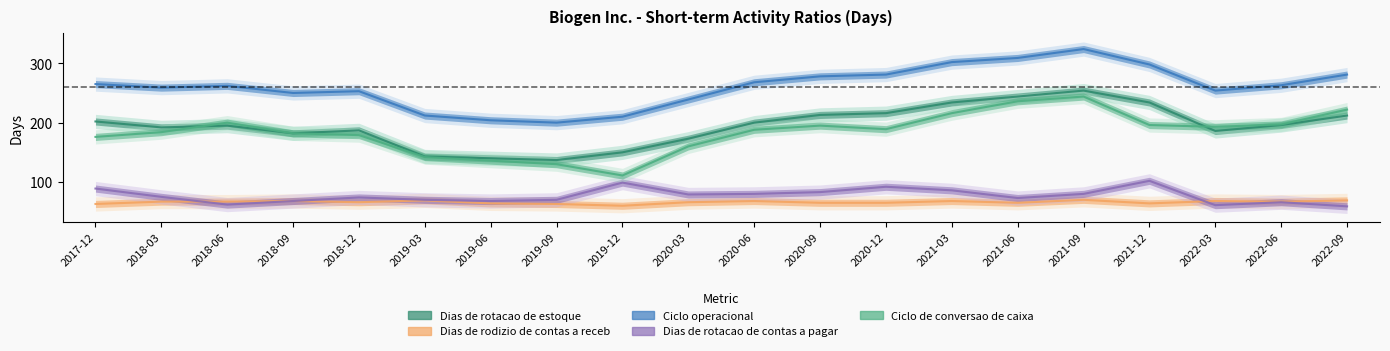

True or false: Ciclo operacional and Dias de rodizio de contas a receb cross at least once.

False